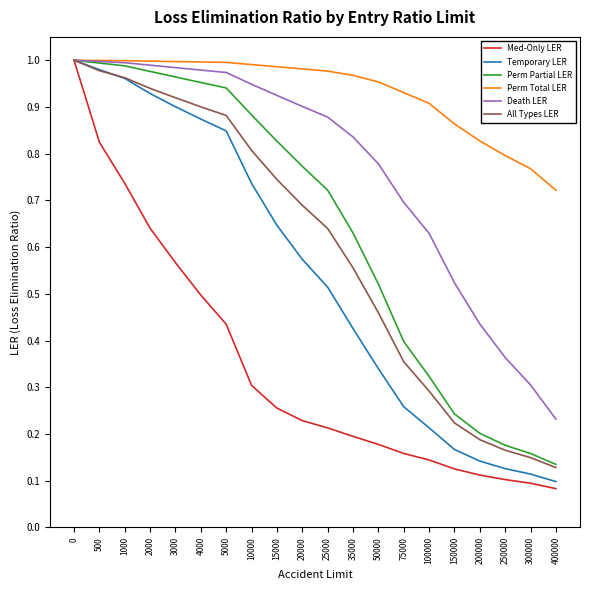

The Death LER series shows 1.2 at 25000. True or false?

False